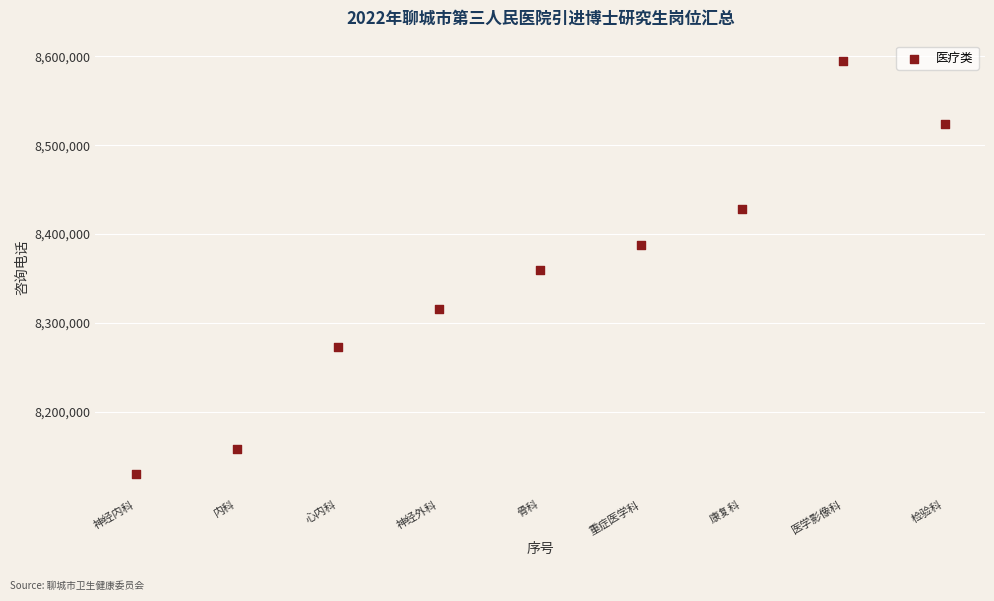

What is the range of X values (max minus min)?

8